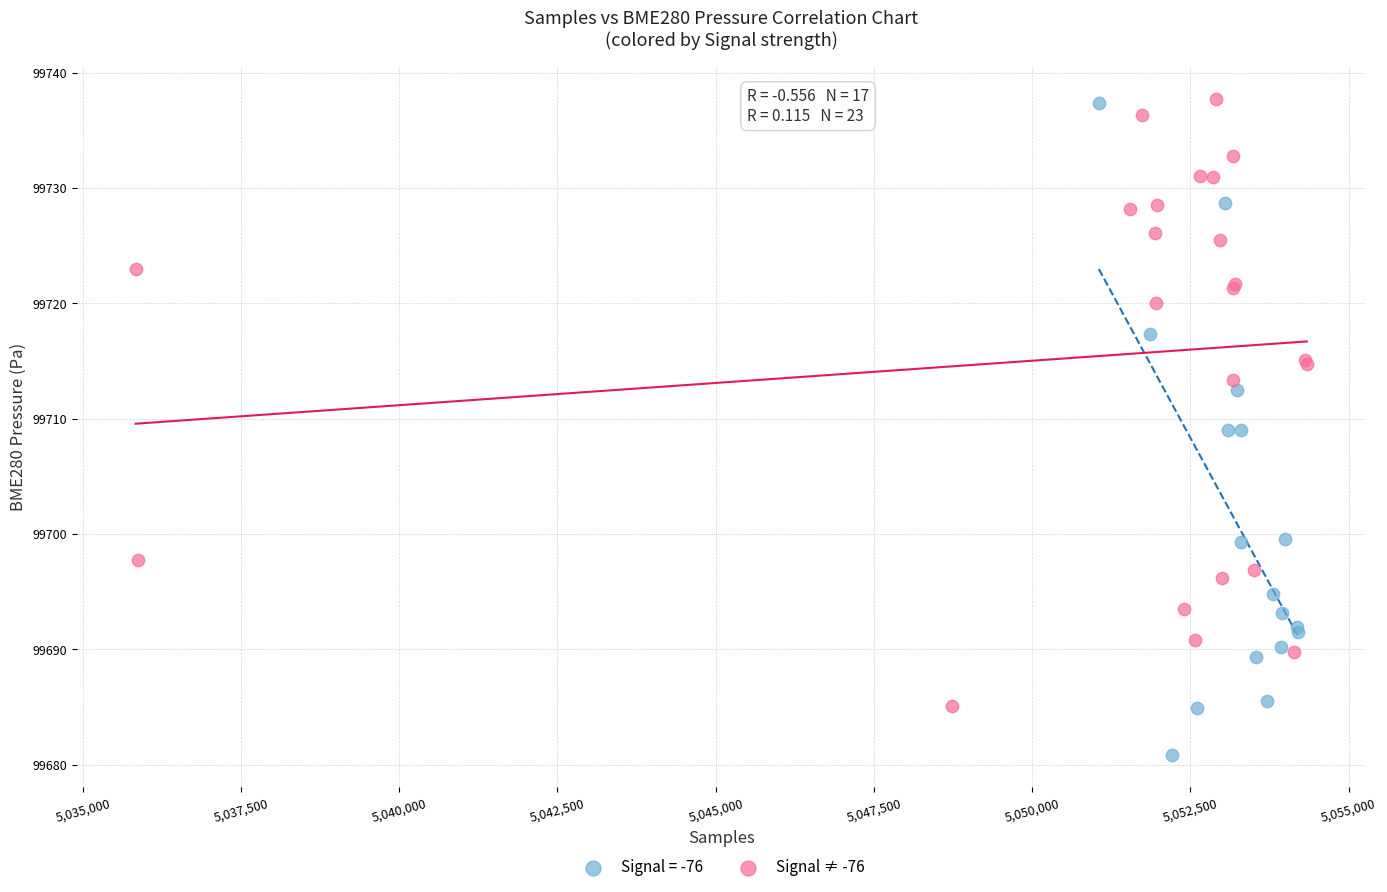

Which series has the largest Y range (max minus min)?

Signal = -76